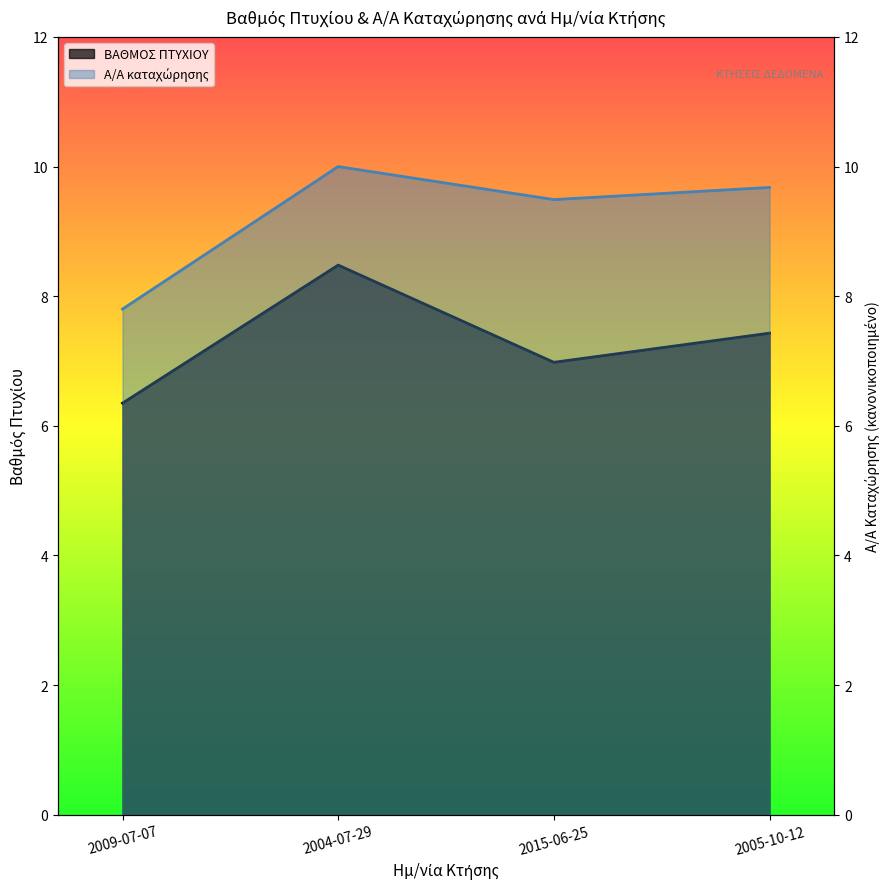

Rank the series at 2009-07-07 from highest to lowest value.

Α/Α καταχώρησης, ΒΑΘΜΟΣ ΠΤΥΧΙΟΥ